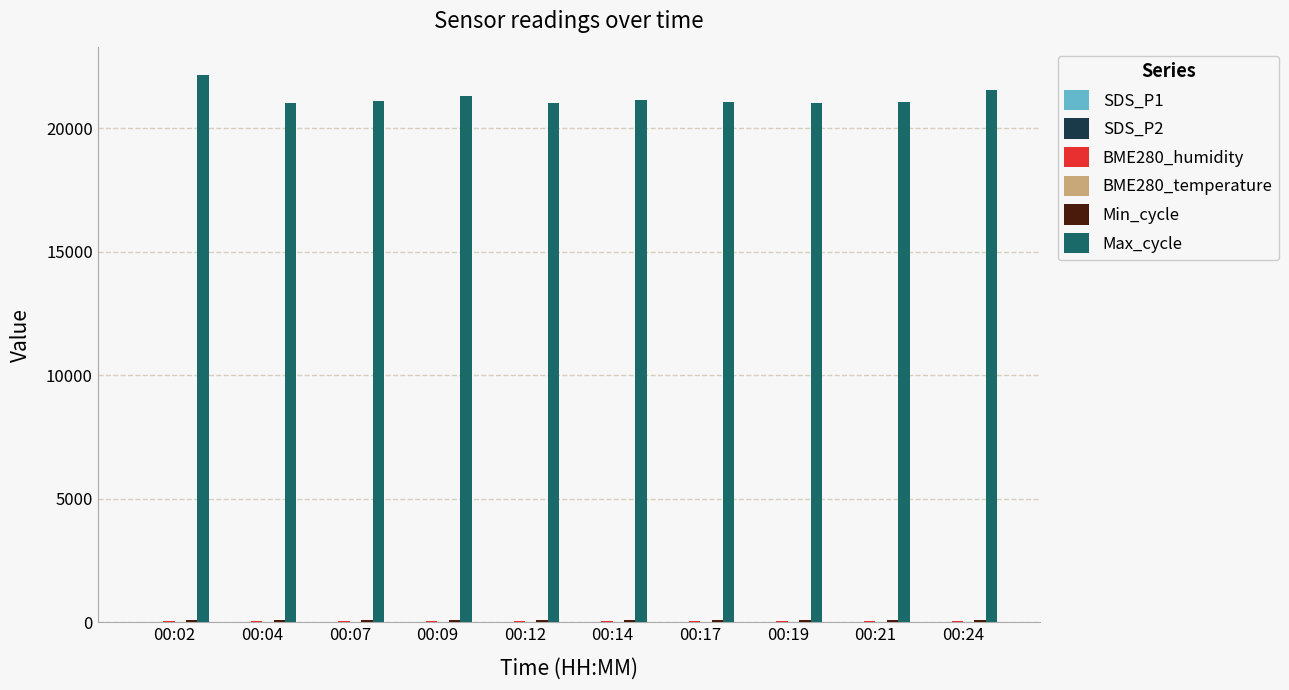

Which series has the largest total across all categories?

Max_cycle